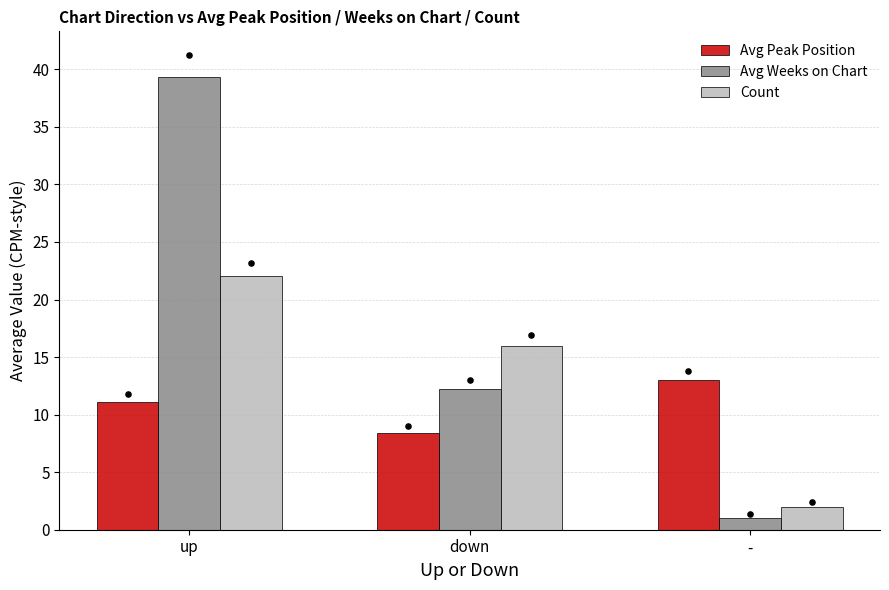

At how many categories does at least one series exceed 19?

1